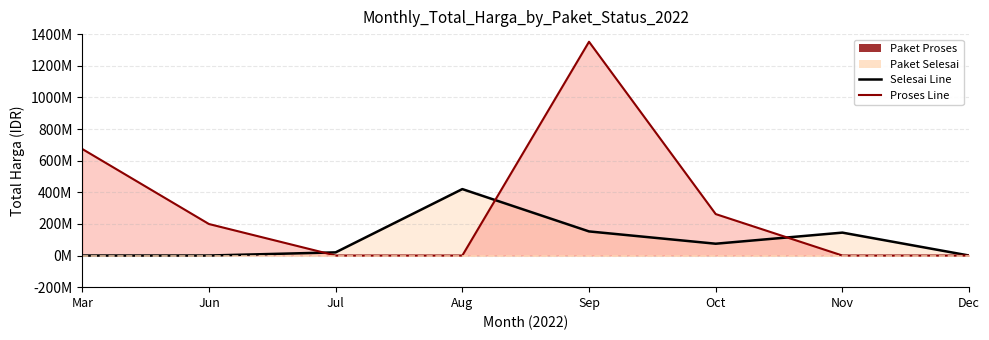

Where do Proses Line and Selesai Line first cross each other?

Jun and Jul